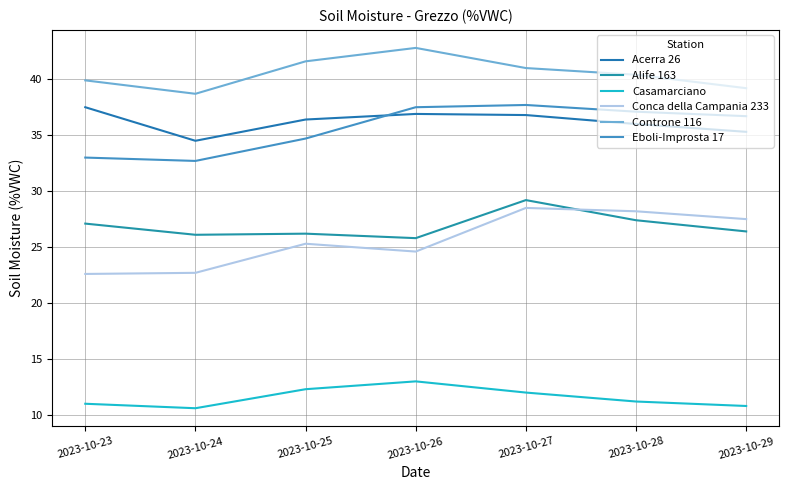

Reading left to right, transcribe all the data shown in this chart.

Acerra 26: 37.5	34.5	36.4	36.9	36.8	36.0	35.3
Alife 163: 27.1	26.1	26.2	25.8	29.2	27.4	26.4
Casamarciano: 11.0	10.6	12.3	13.0	12.0	11.2	10.8
Conca della Campania 233: 22.6	22.7	25.3	24.6	28.5	28.2	27.5
Controne 116: 39.9	38.7	41.6	42.8	41.0	40.4	39.2
Eboli-Improsta 17: 33.0	32.7	34.7	37.5	37.7	37.1	36.7